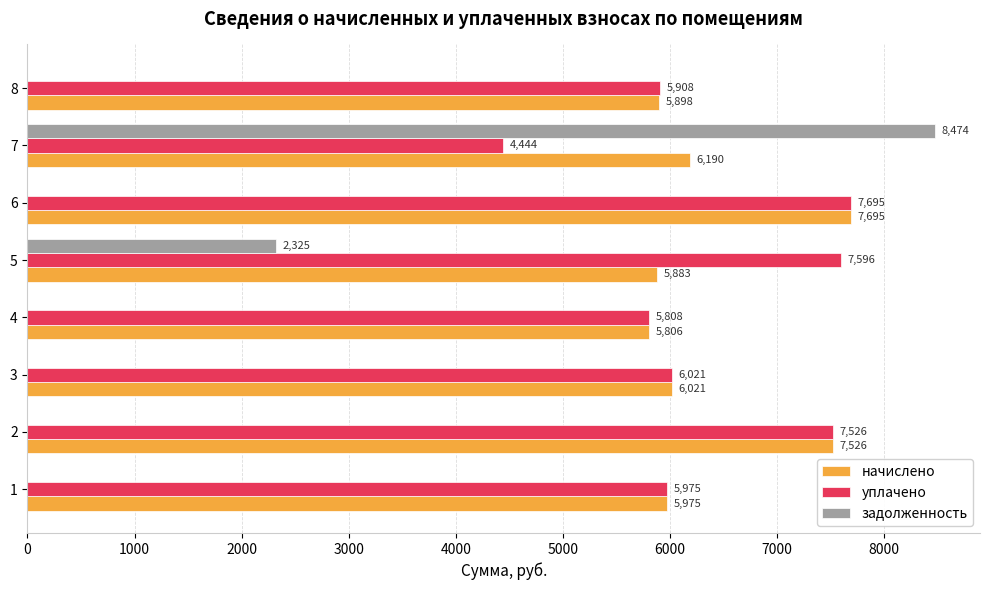

The value of задолженность at 5 is 2325.3. True or false?

True